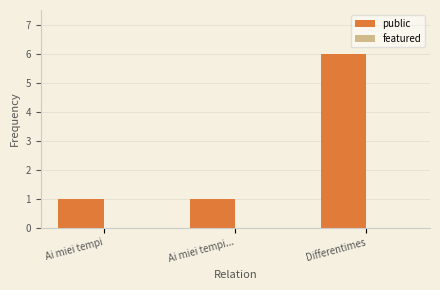

Is it true that the value at Ai miei tempi... is 2?

False